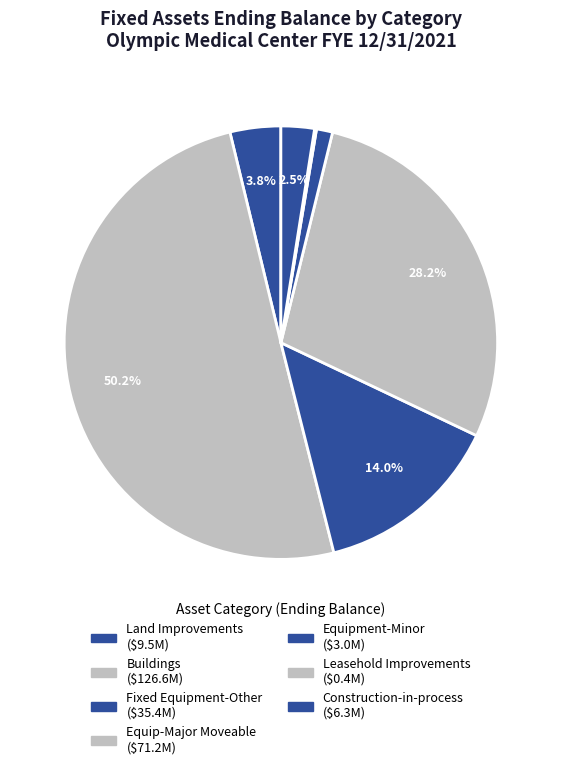

What is the change in value from Buildings to Construction-in-process?

-120295036.5